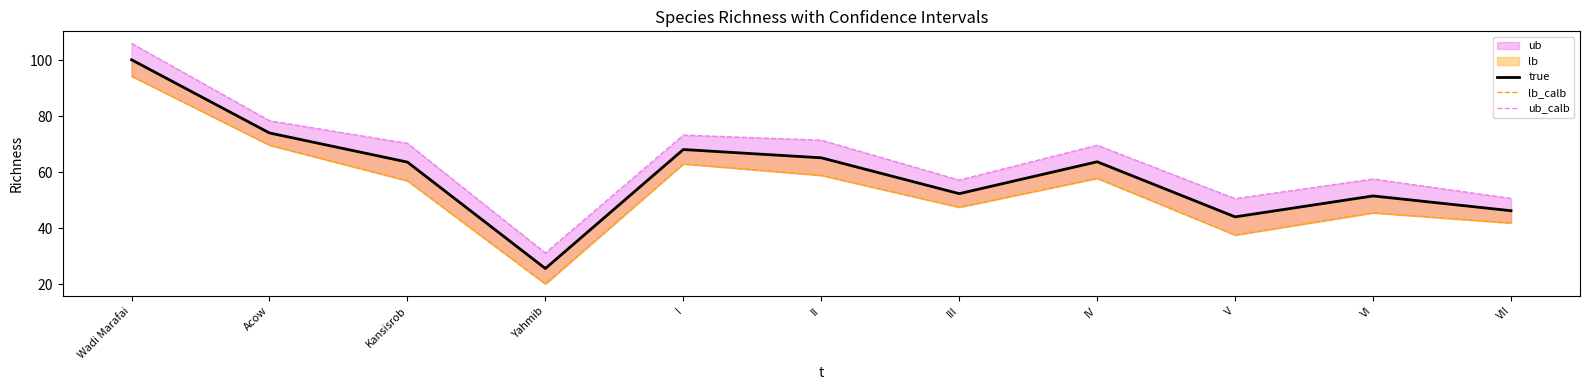

At how many categories does at least one series exceed 42?

10